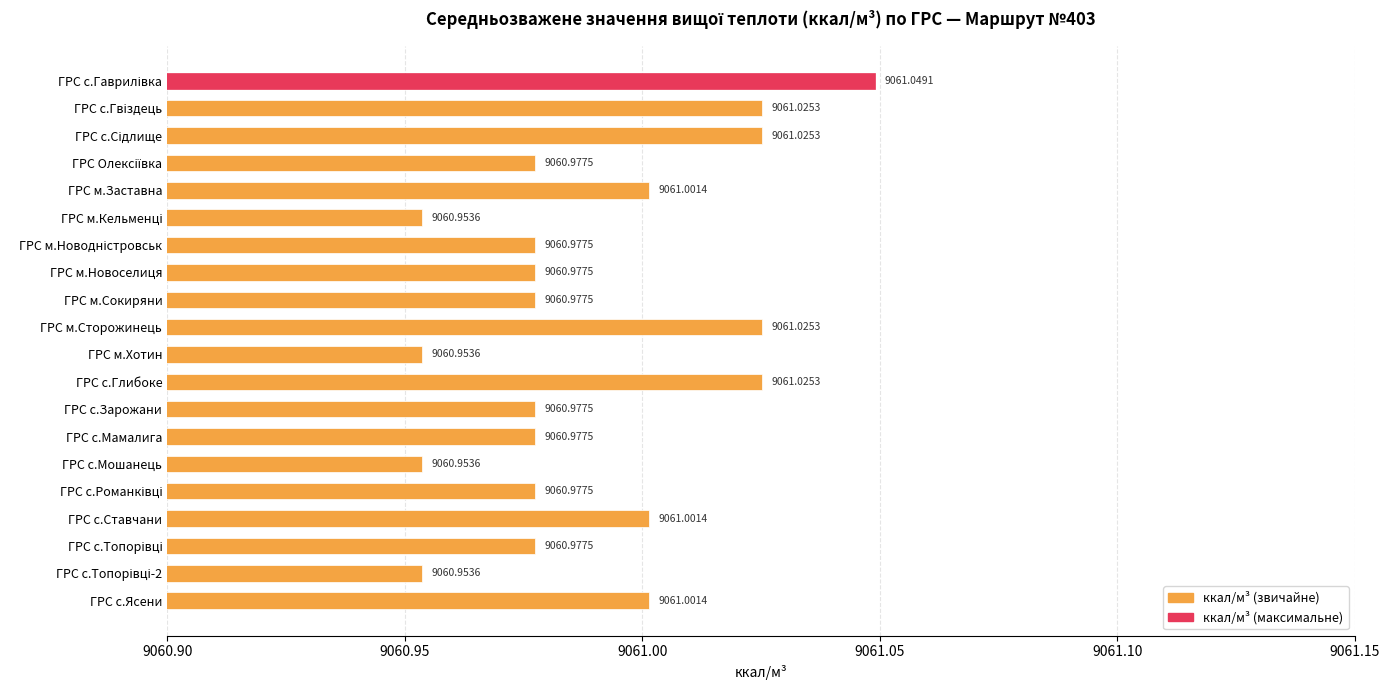

What is the label of the 9th bar from the top?

ГРС м.Сокиряни